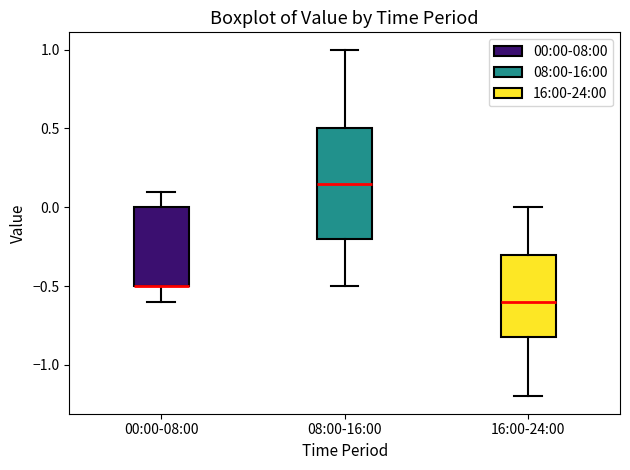

Reading left to right, read every box against the y-axis: the position of its median line, the range the box covers, and the ends of its whiskers. The values are not printed on the chart, so give them approximately, as read against the axis.

00:00-08:00: median -0.50 (drawn on the box's lower edge), box -0.50 to 0.00, whiskers -0.60 to 0.10
08:00-16:00: median 0.15, box -0.20 to 0.50, whiskers -0.50 to 1.00
16:00-24:00: median -0.60, box -0.80 to -0.30, whiskers -1.20 to 0.00